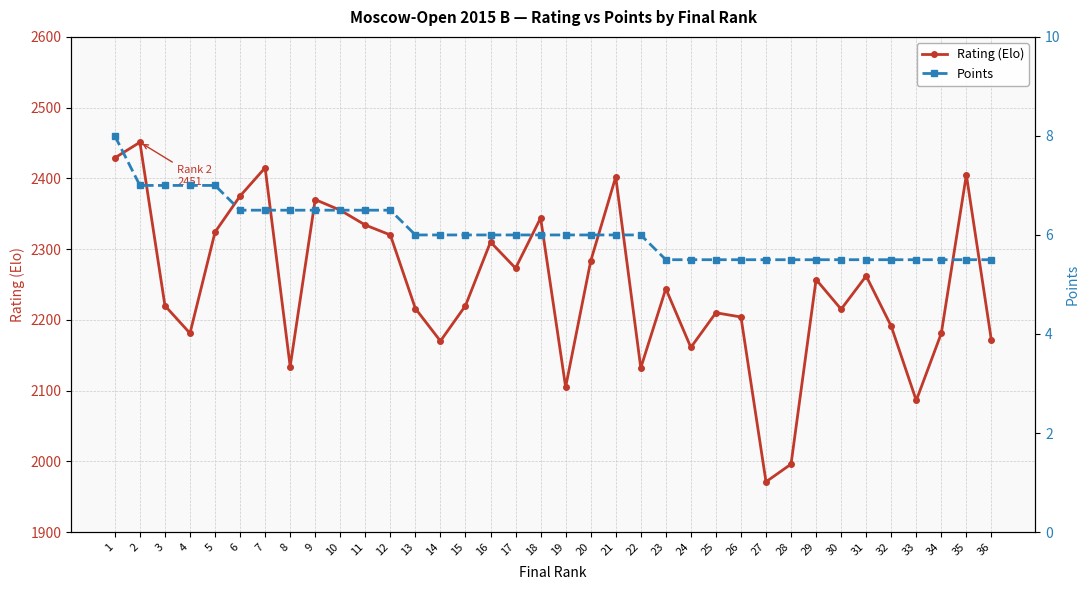

Does the chart display data point markers on the line(s)?

Yes